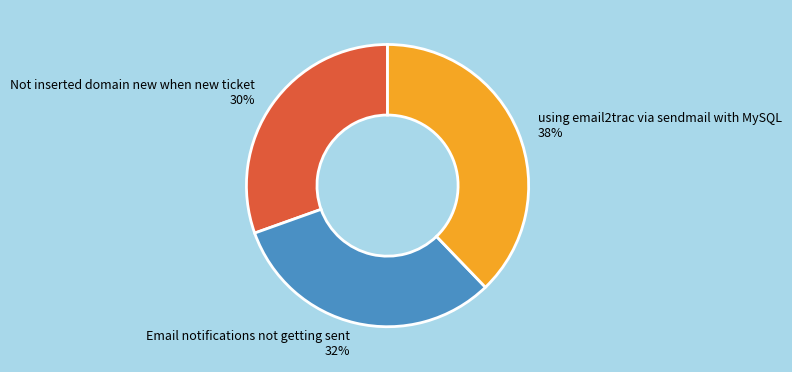

Which has a higher value, Email notifications not getting sent or Not inserted domain new when new ticket?

Email notifications not getting sent